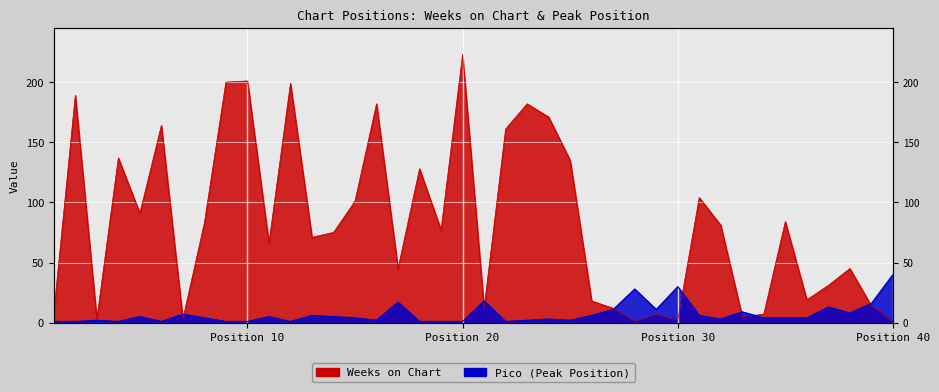

What is the value of the Pico point at the 13th from the left?

6